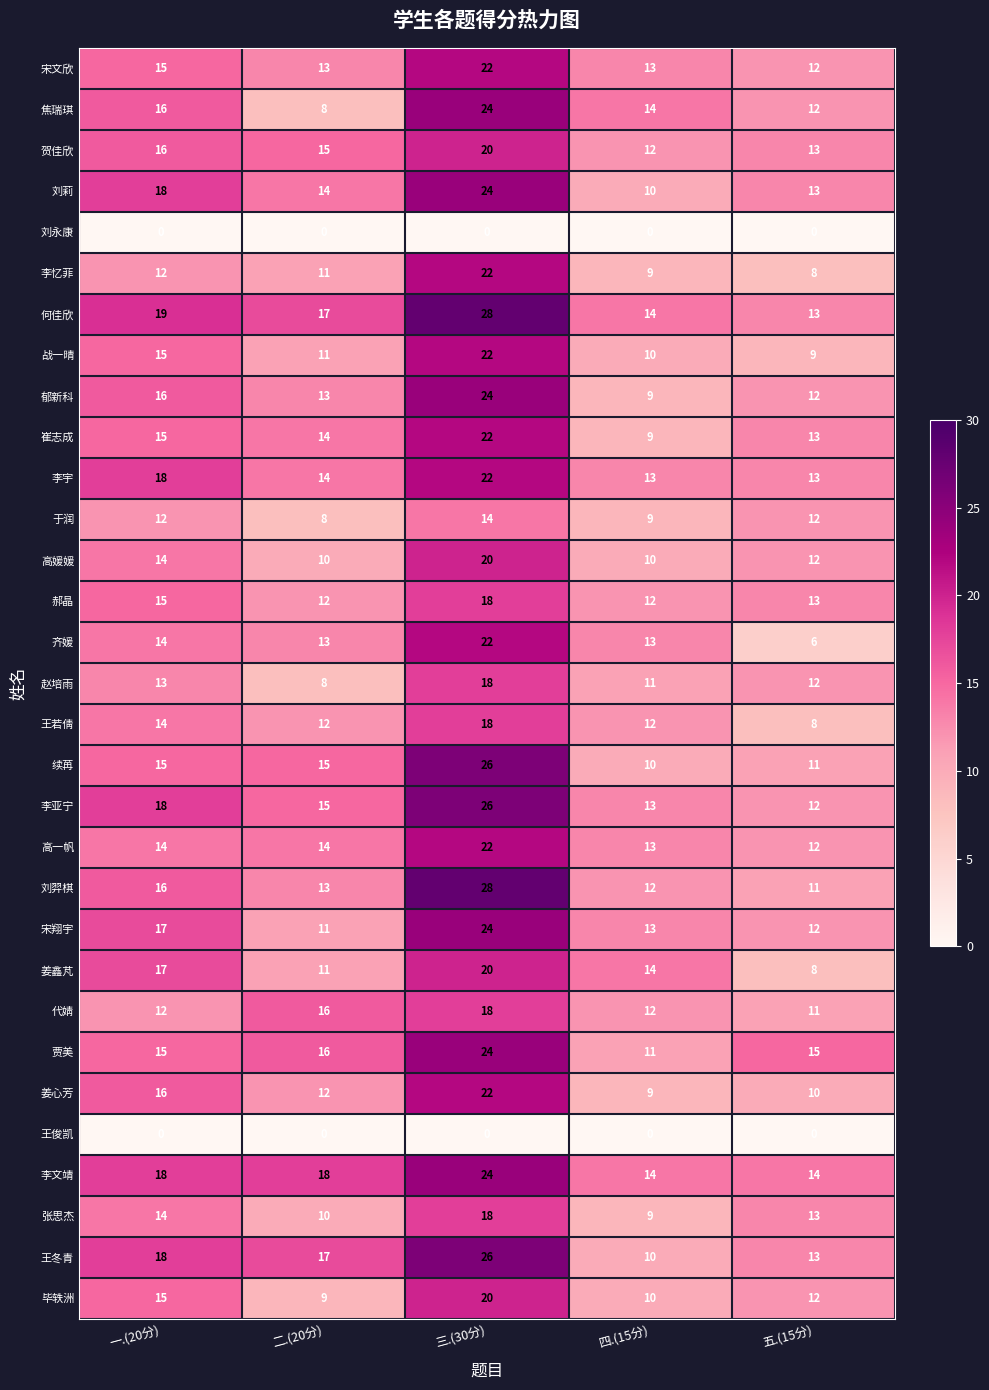

Which category has the highest value across all series?

三.(30分)